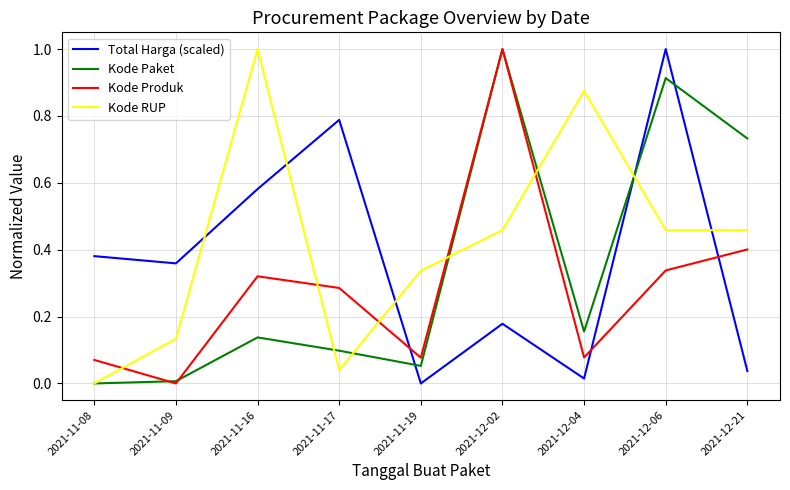

What are all the series names shown in the legend?

Total Harga (scaled), Kode Paket, Kode Produk, Kode RUP